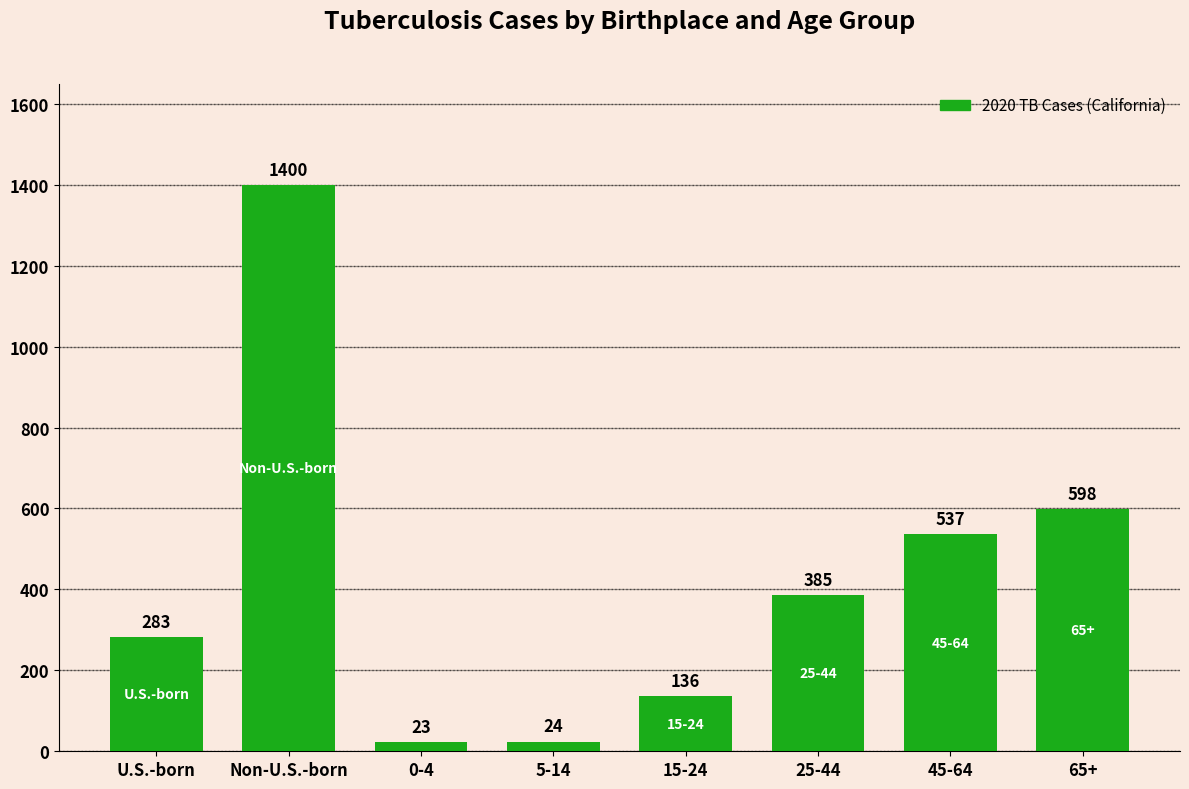

The chart shows a value of 23 at 0-4. True or false?

True